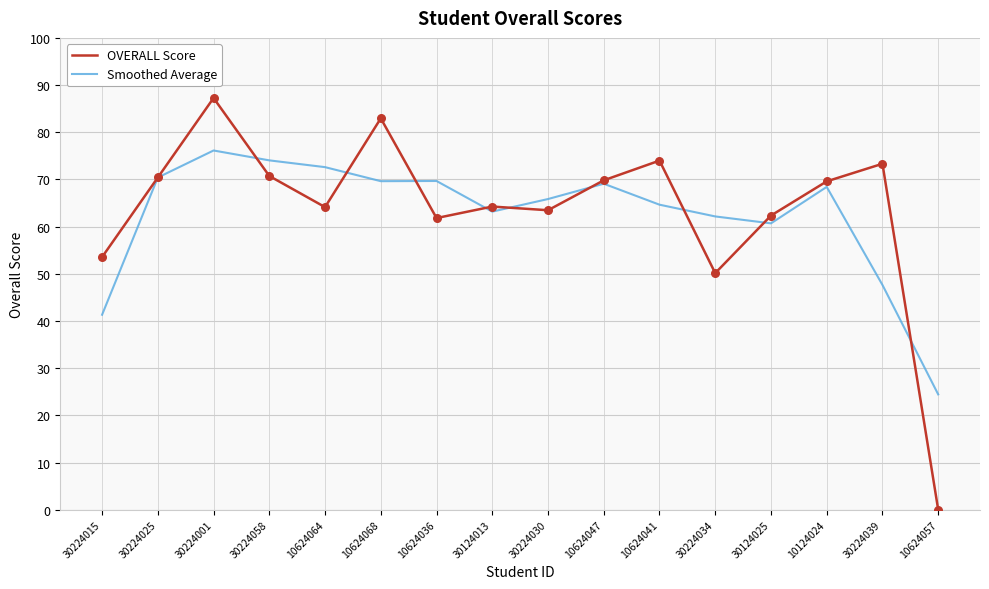

What is the total value across all series at 30224030?

129.3